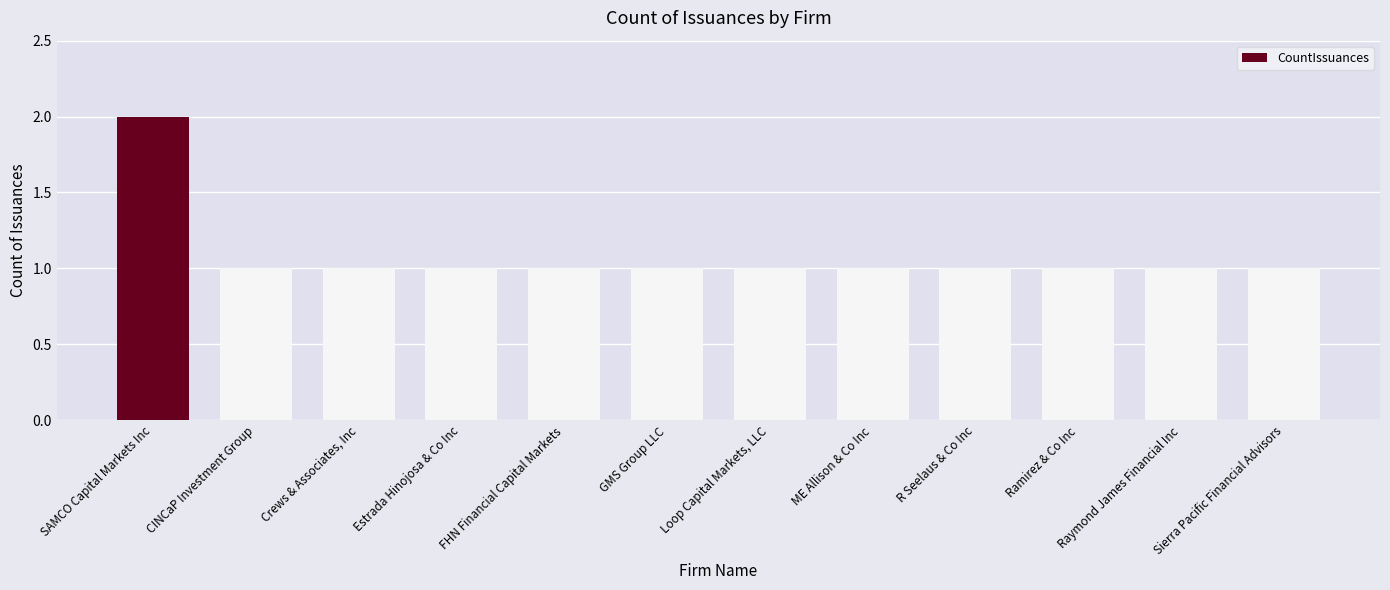

Which category has the highest value across all series?

SAMCO Capital Markets Inc